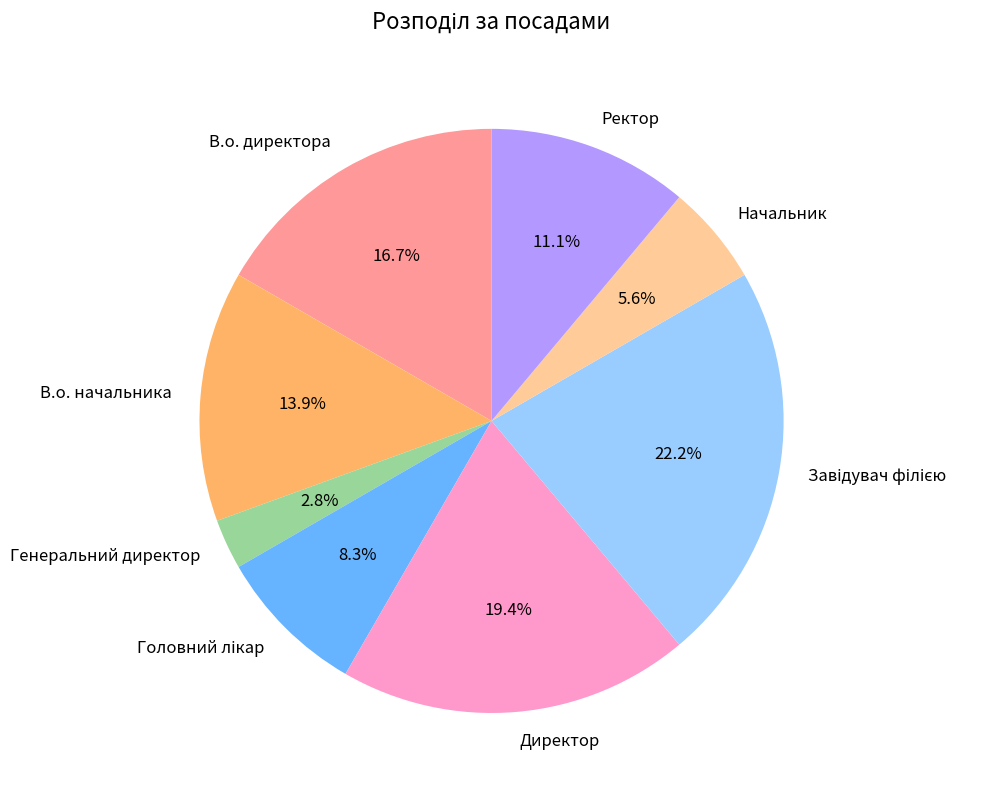

To the nearest percent, what is the difference between the Ректор and Начальник slice percentages?

6%